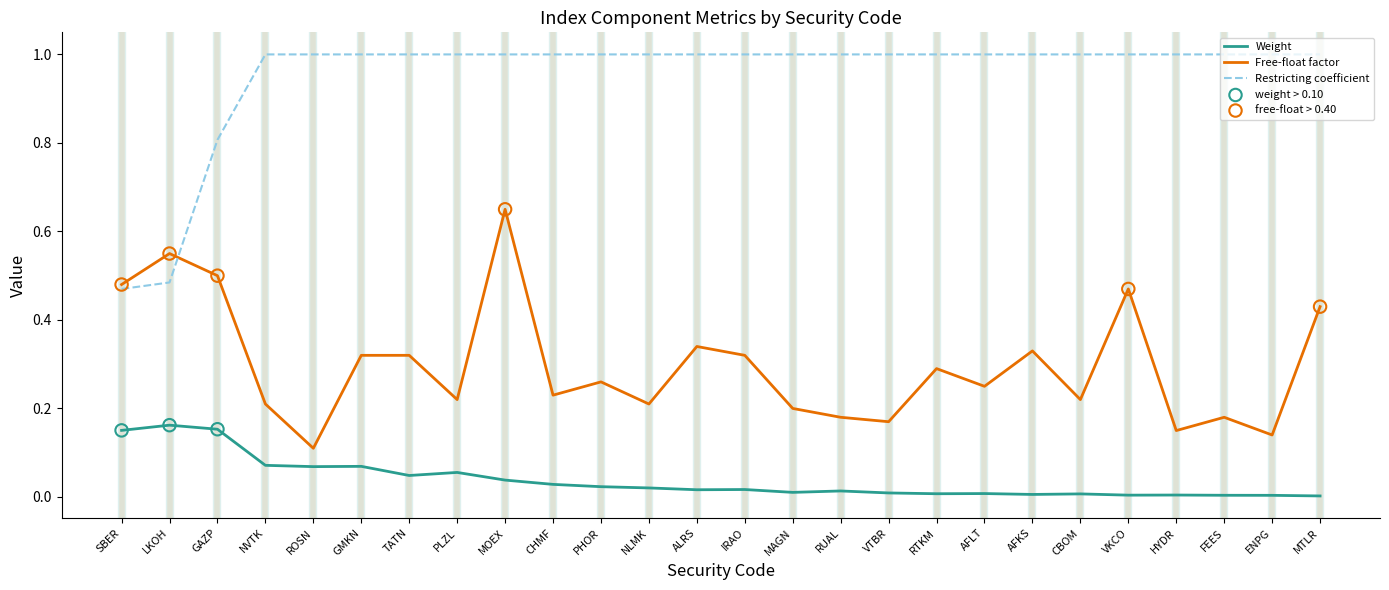

Which series changed the most between ENPG and MTLR?

Free-float factor